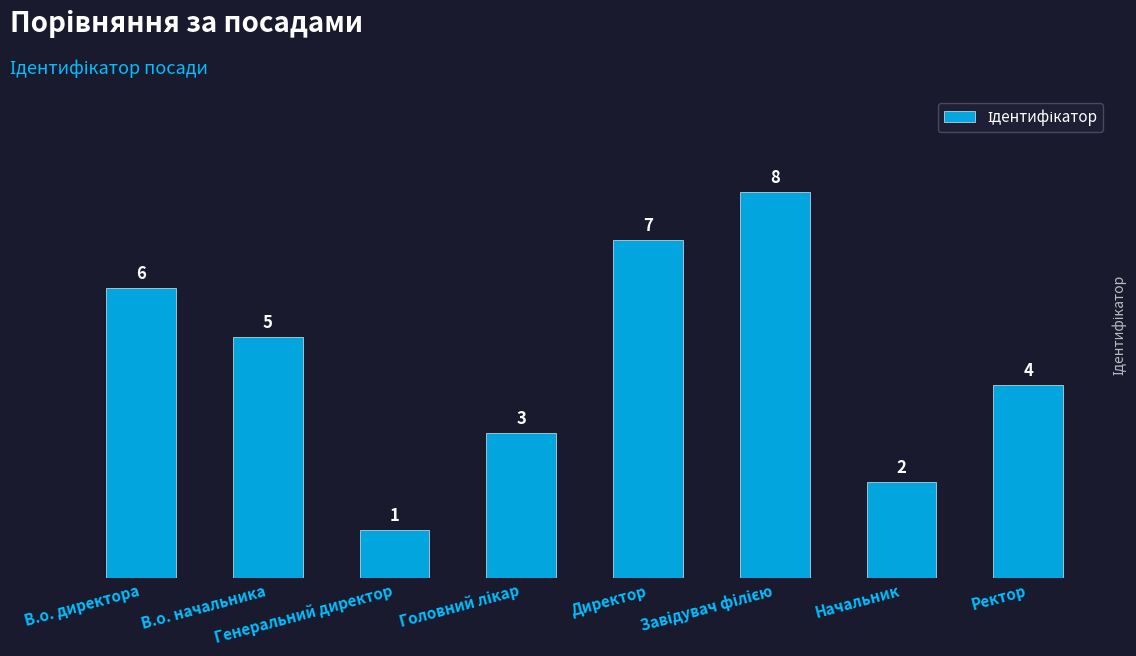

What is the change in value from Генеральний директор to Начальник?

+1